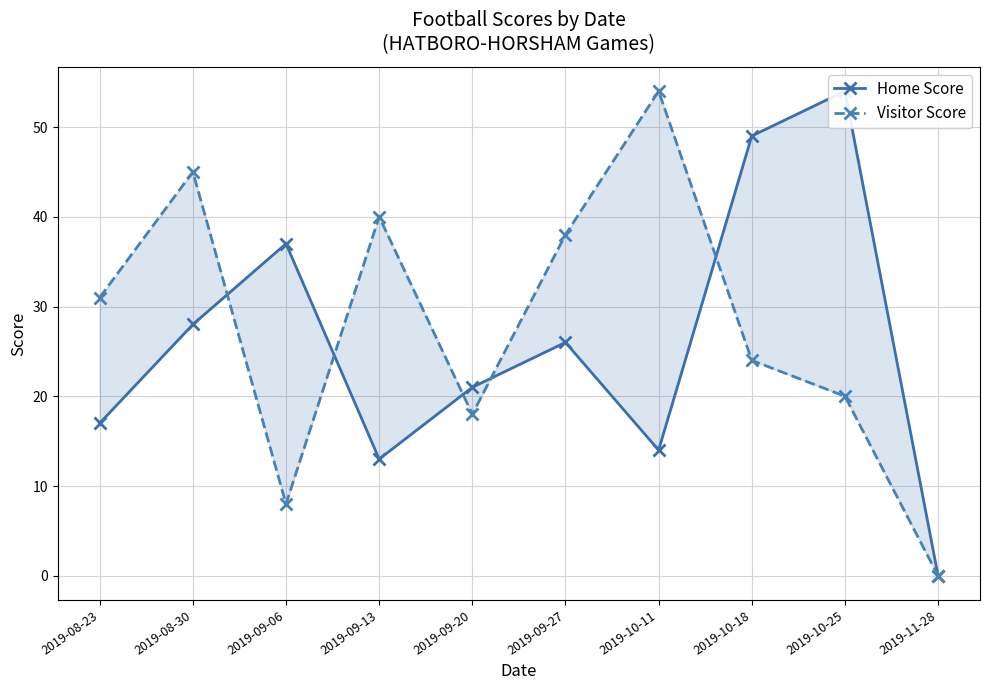

Rank the categories by Home Score value from highest to lowest.

2019-10-25, 2019-10-18, 2019-09-06, 2019-08-30, 2019-09-27, 2019-09-20, 2019-08-23, 2019-10-11, 2019-09-13, 2019-11-28